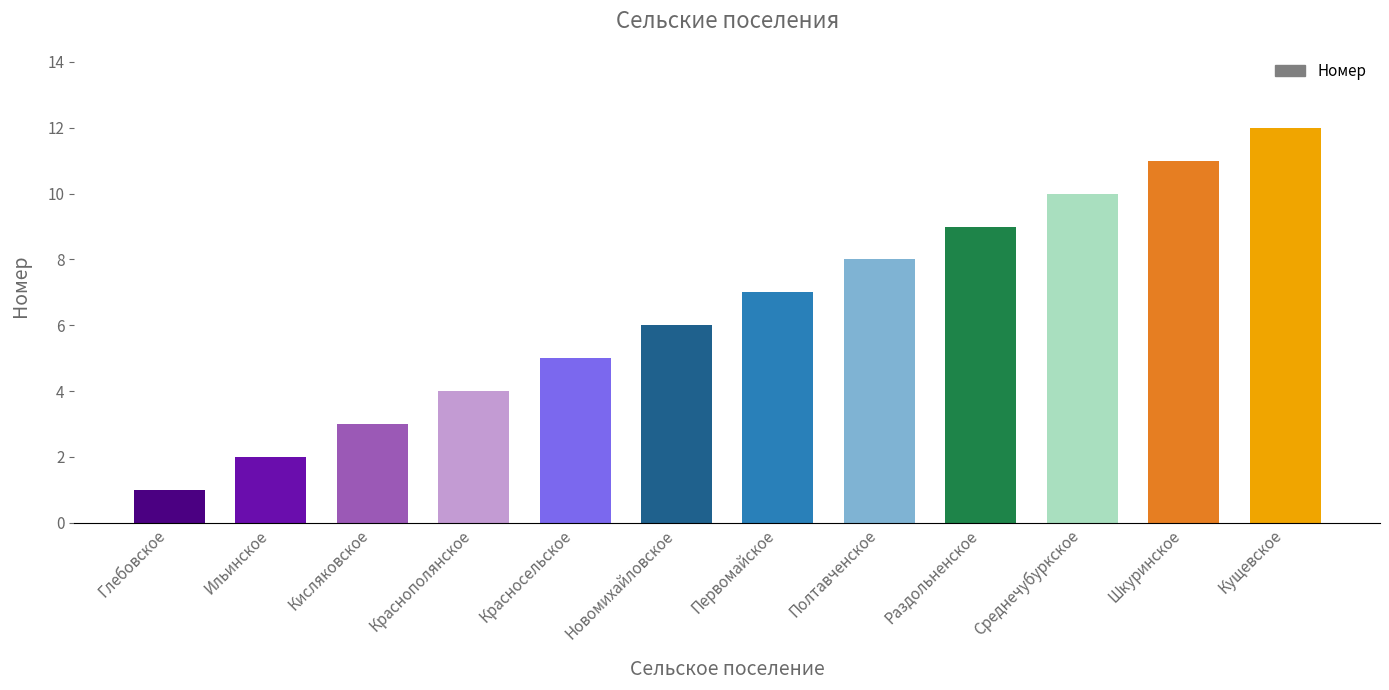

Reading right to left, transcribe all the data shown in this chart.

12	11	10	9	8	7	6	5	4	3	2	1